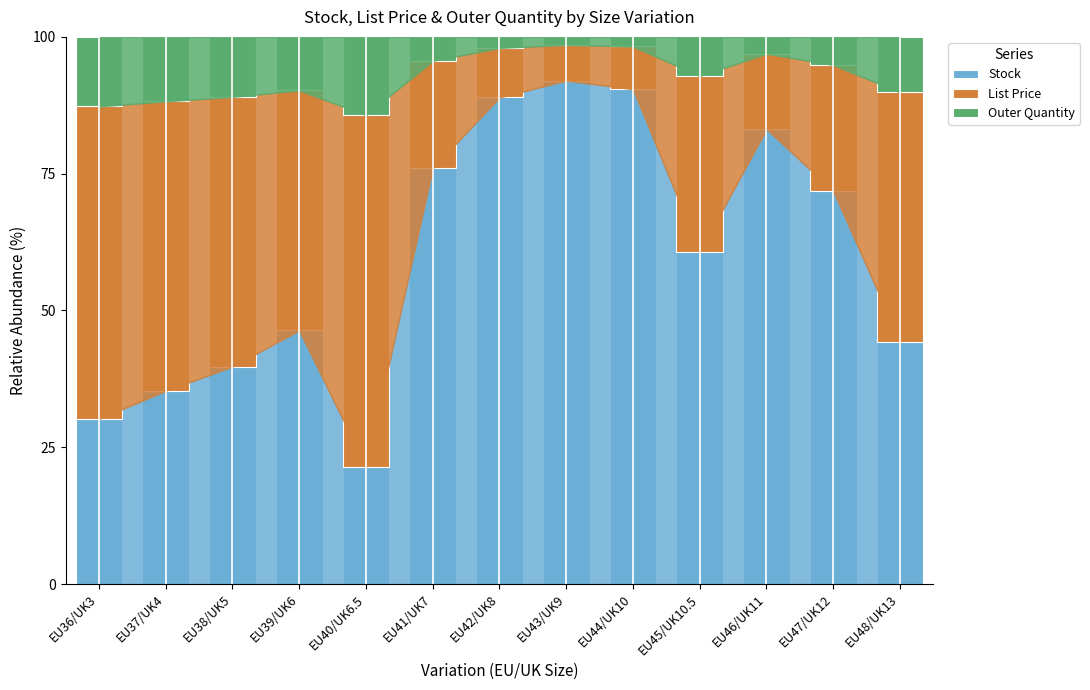

The Stock series shows 87.5 at EU45/UK10.5. True or false?

False